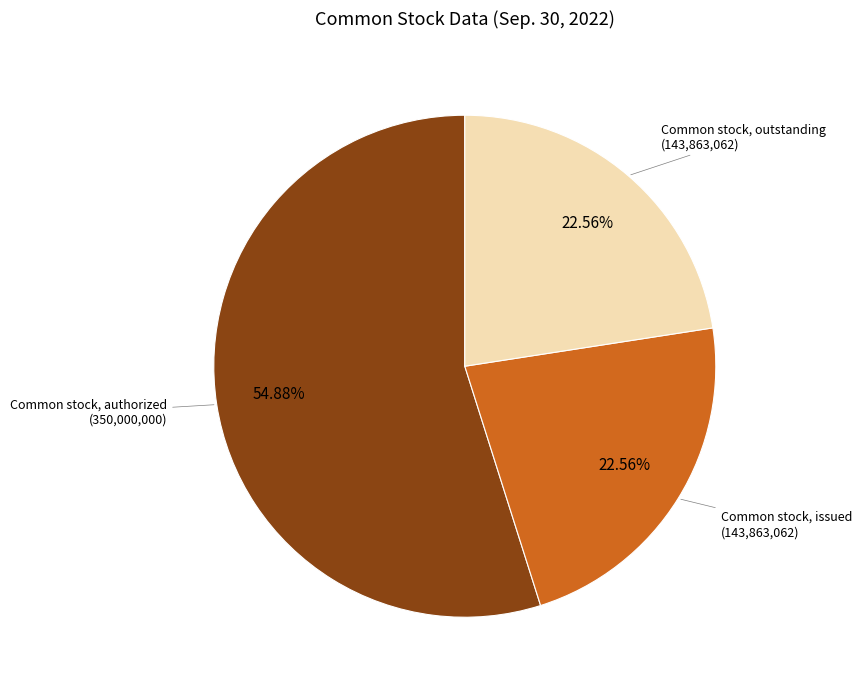

Does any single category account for the majority?

Yes